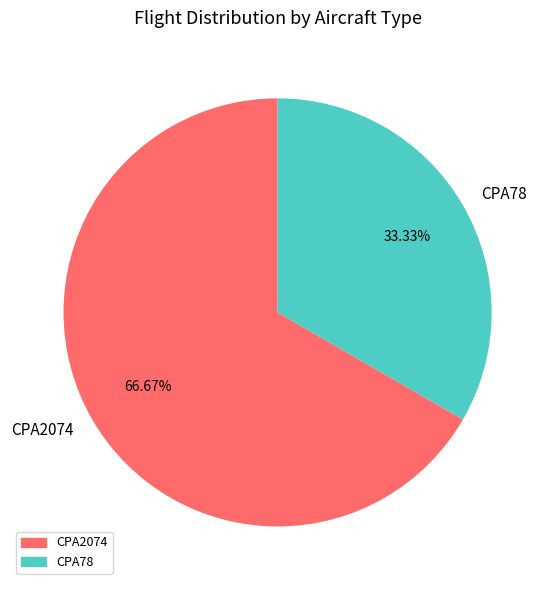

Which slice represents more than half of the pie?

CPA2074